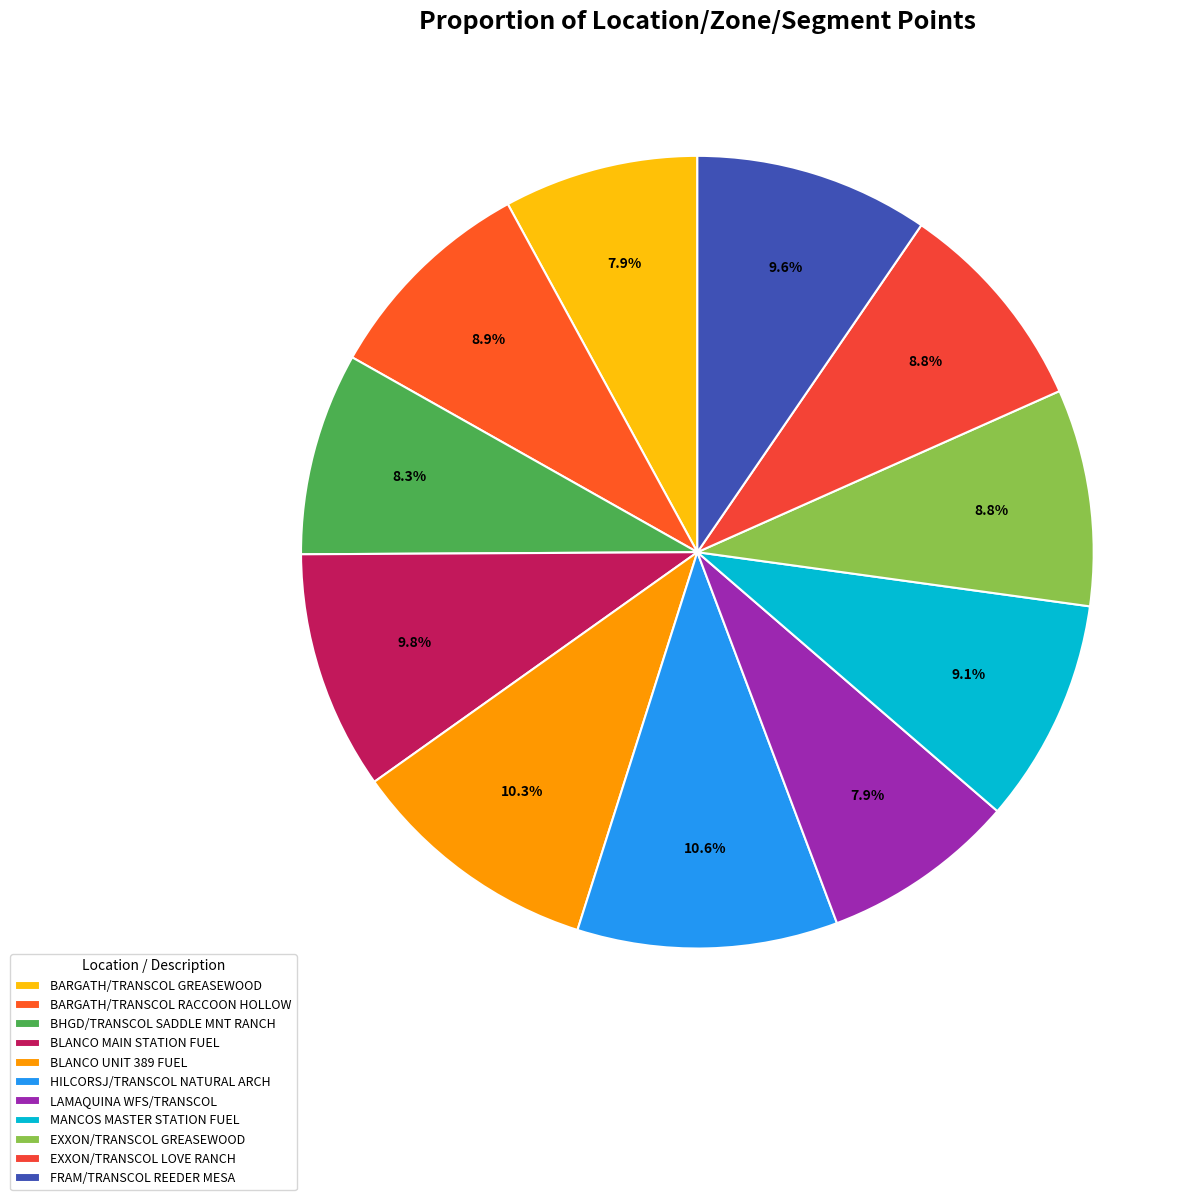

How many slices are in this pie chart?

11